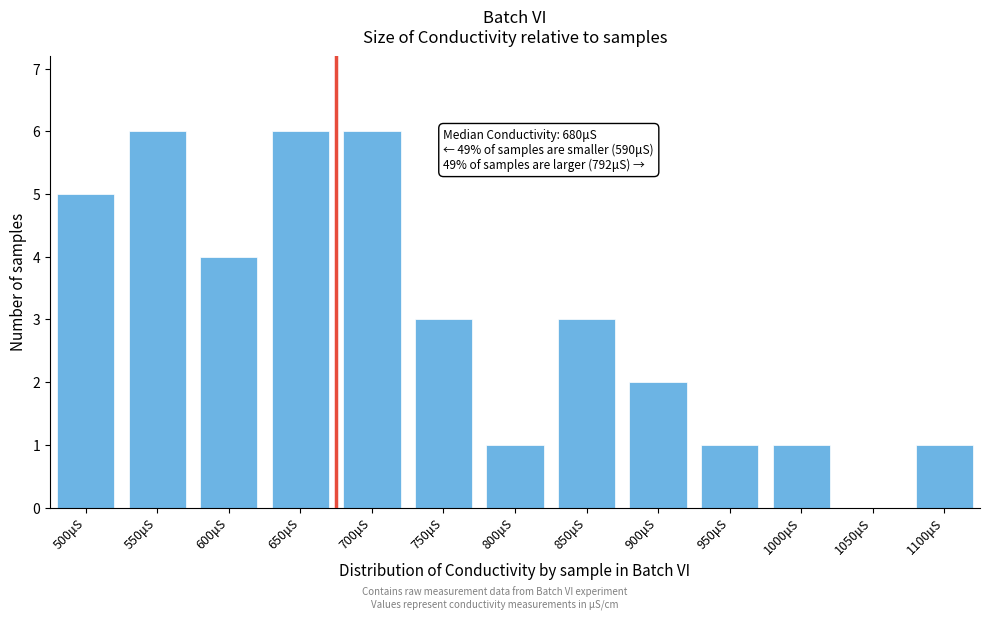

Reading left to right, transcribe all the data shown in this chart.

500μS=5	550μS=6	600μS=4	650μS=6	700μS=6	750μS=3	800μS=1	850μS=3	900μS=2	950μS=1	1000μS=1	1050μS=0	1100μS=1